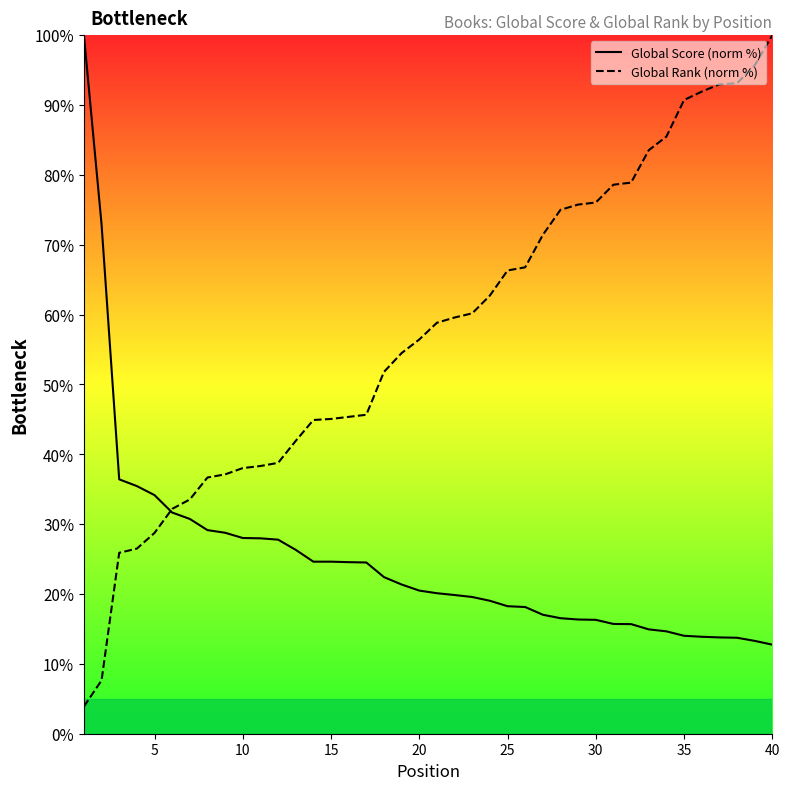

What is the sum of all Global Rank (norm %) values?

2296.4